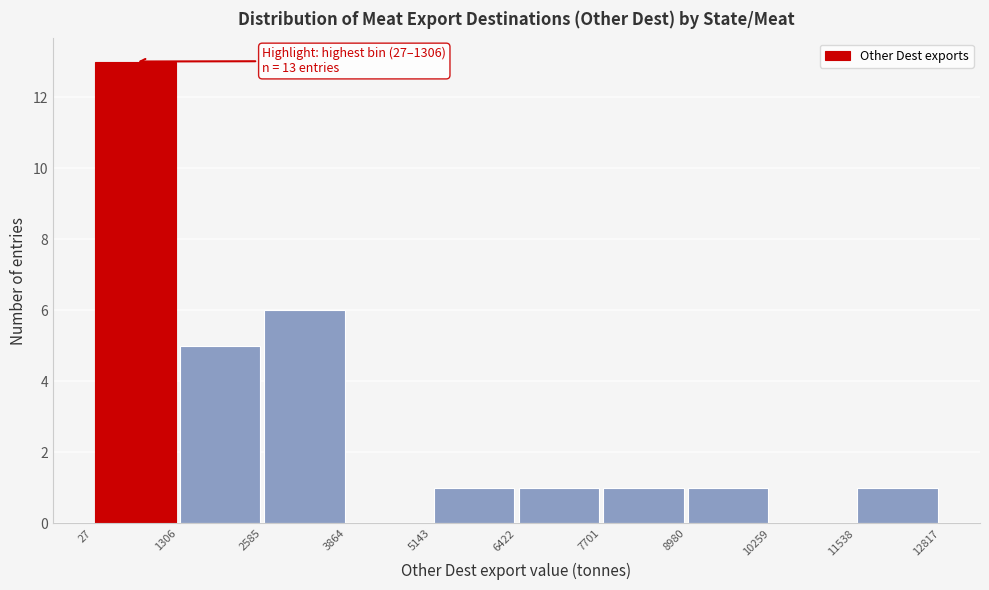

Over which range of the x-axis is the bar tallest?

27 to 1306